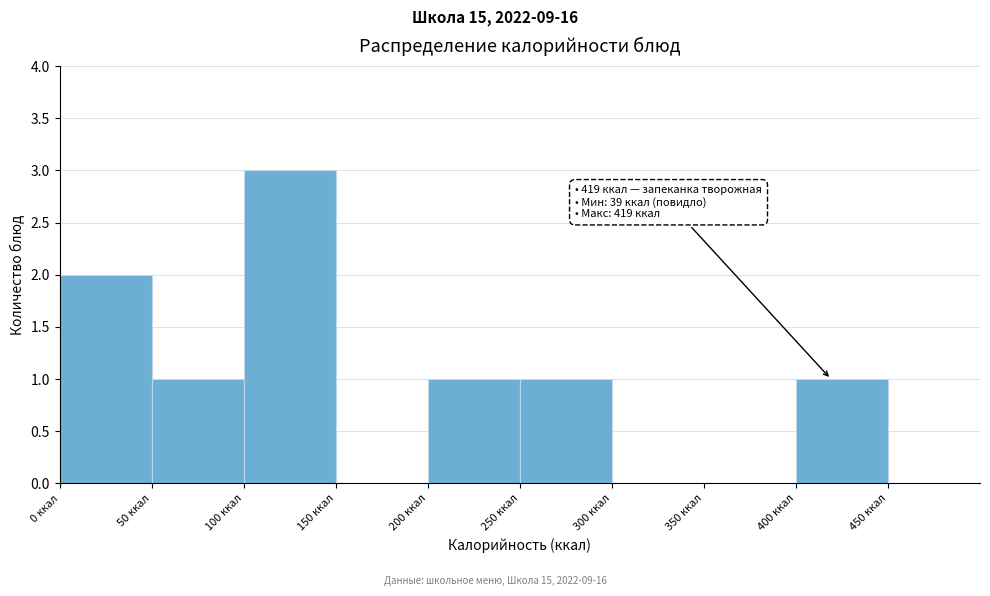

Over which range of the x-axis is the bar tallest?

100 to 150